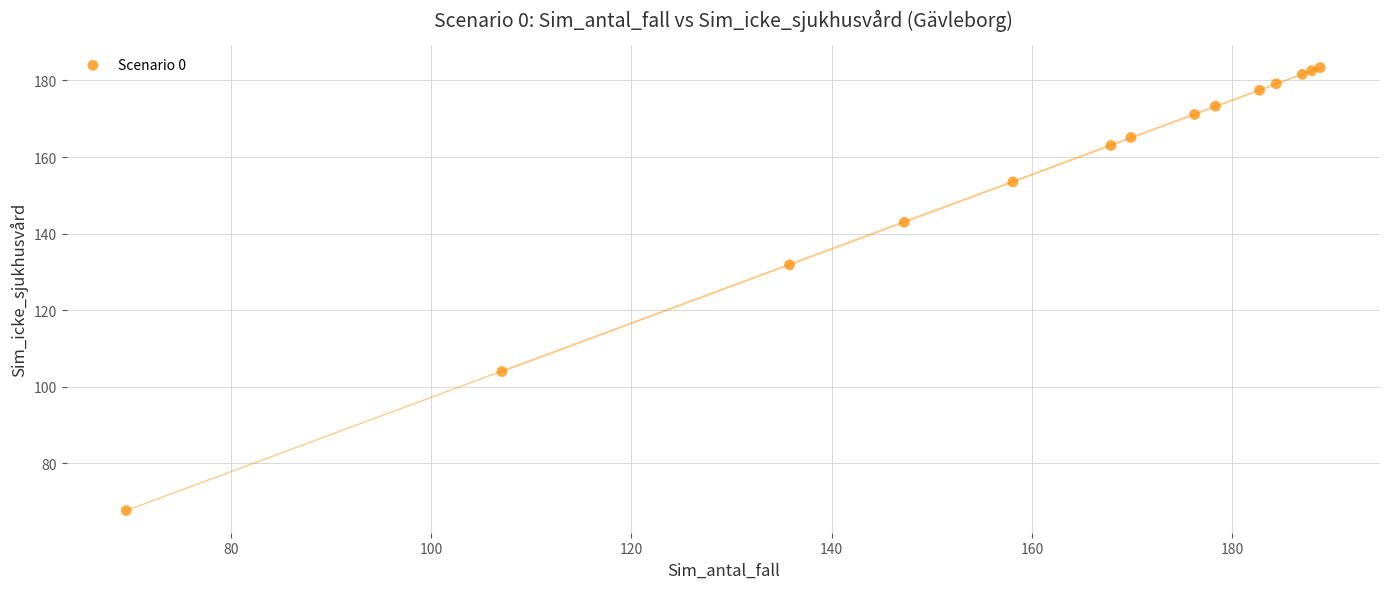

What Y value in the scatter plot is closest to 125?

131.8